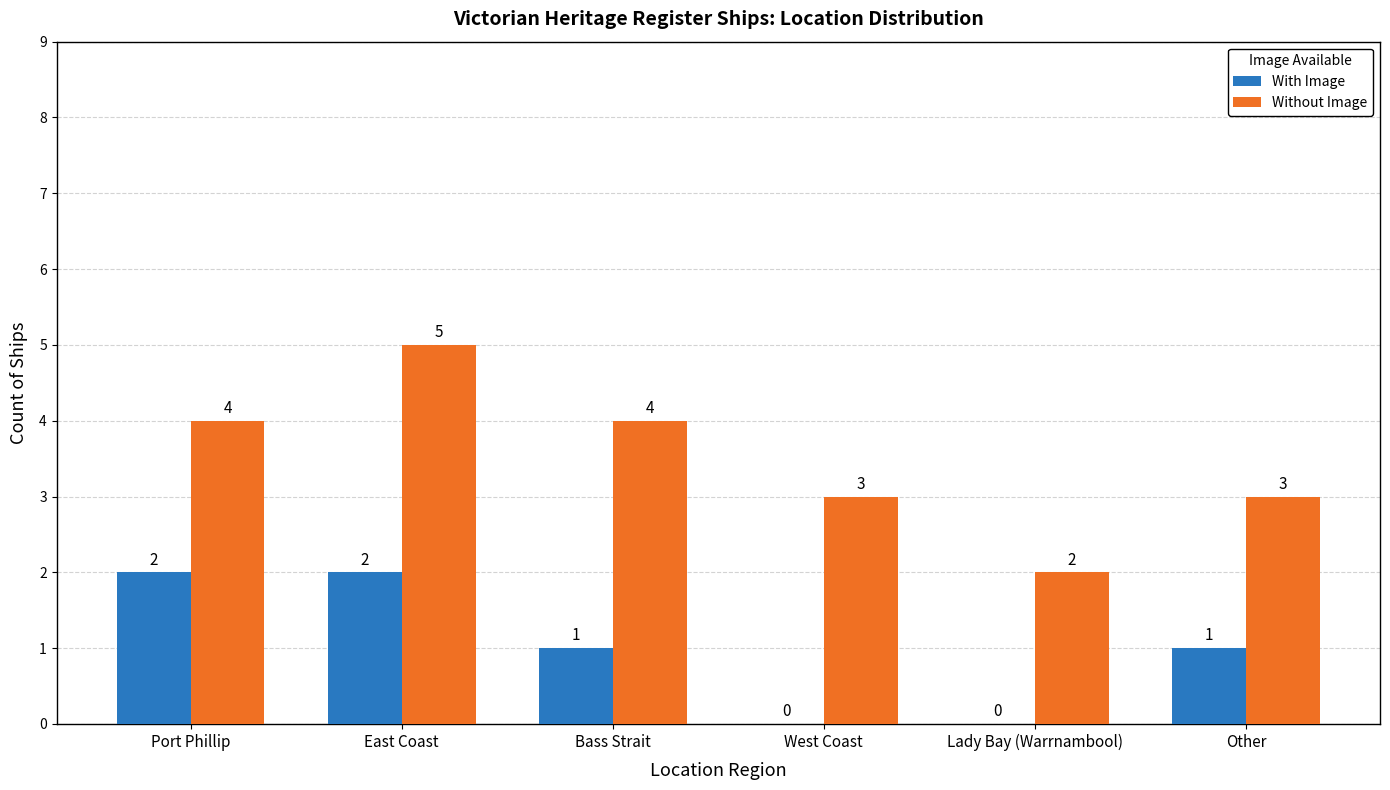

Are the bars horizontal?

No